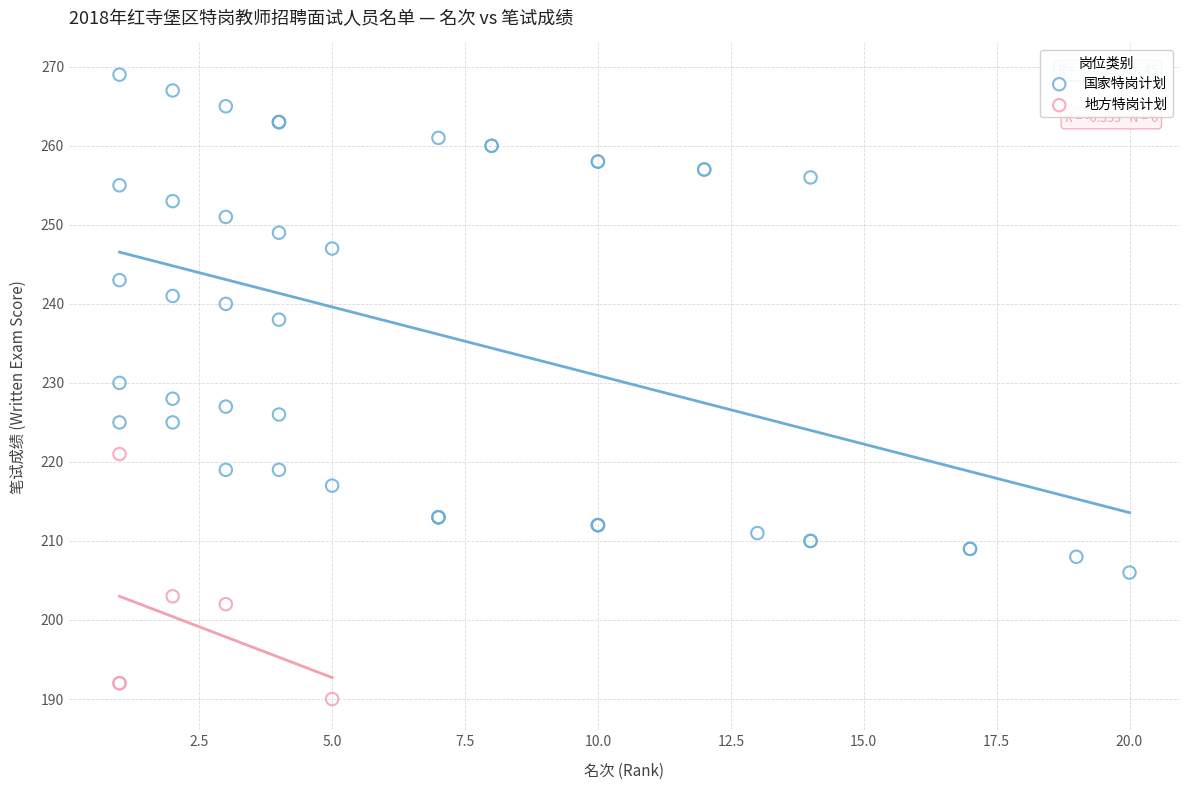

Which series contains the lowest Y value?

地方特岗计划